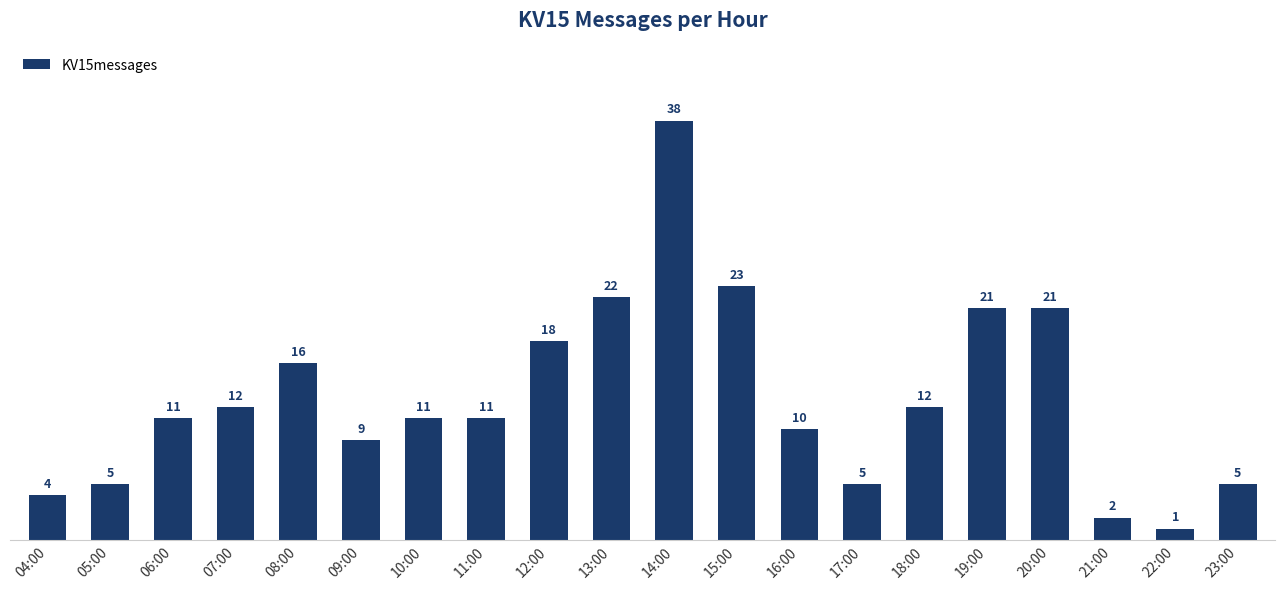

What is the average value?

13